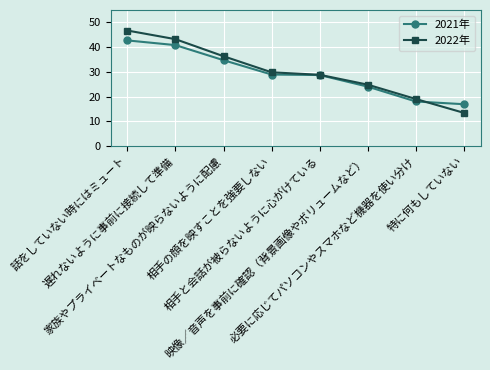

At which category is the sum across all series the highest?

話をしていない時にはミュート